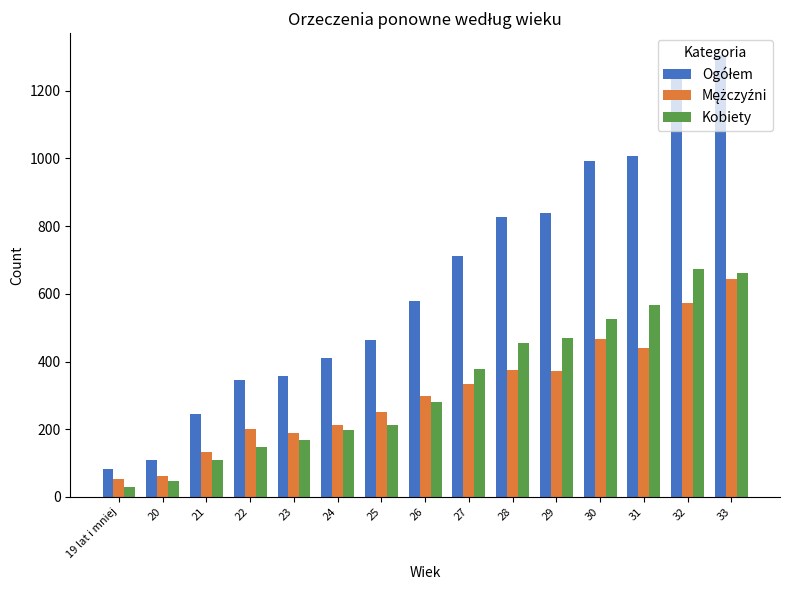

True or false: Kobiety has a value of 567 at 31.

True